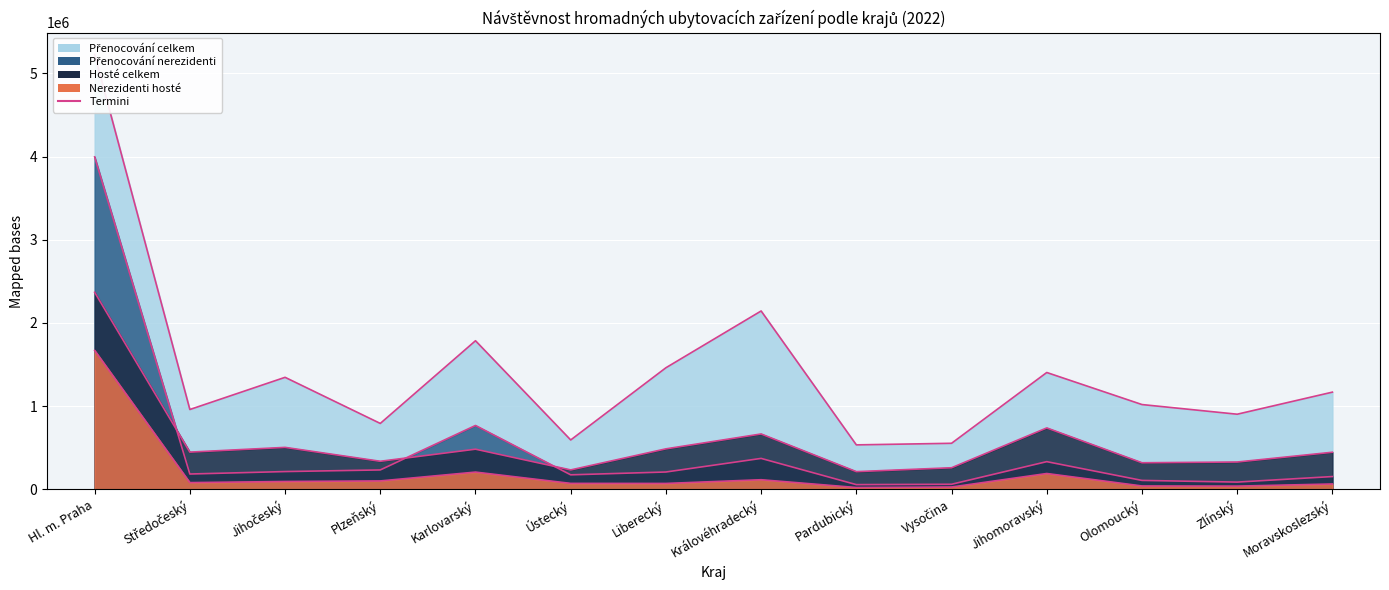

List the series in order of their peak value, highest first.

Přenocování celkem (termini), Přenocování nerezidenti (termini), Hosté celkem (termini), Nerezidenti hosté (termini)